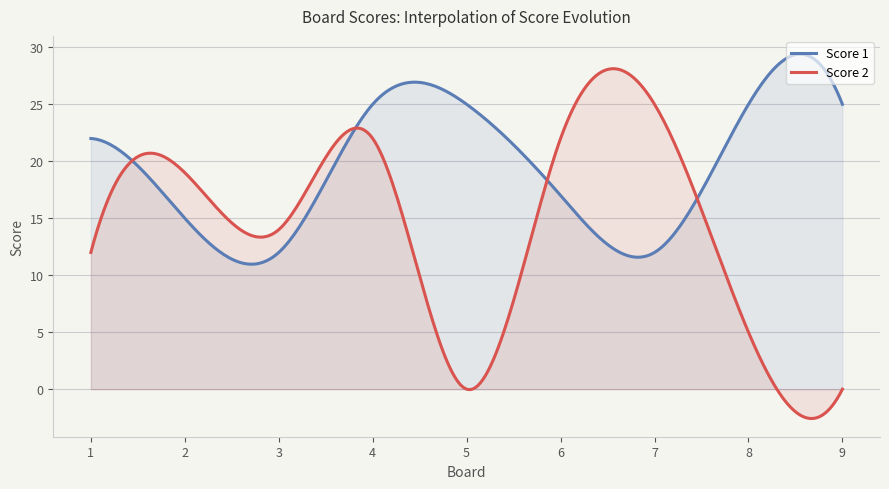

True or false: Score 2 has more than 1 interior local peaks.

True